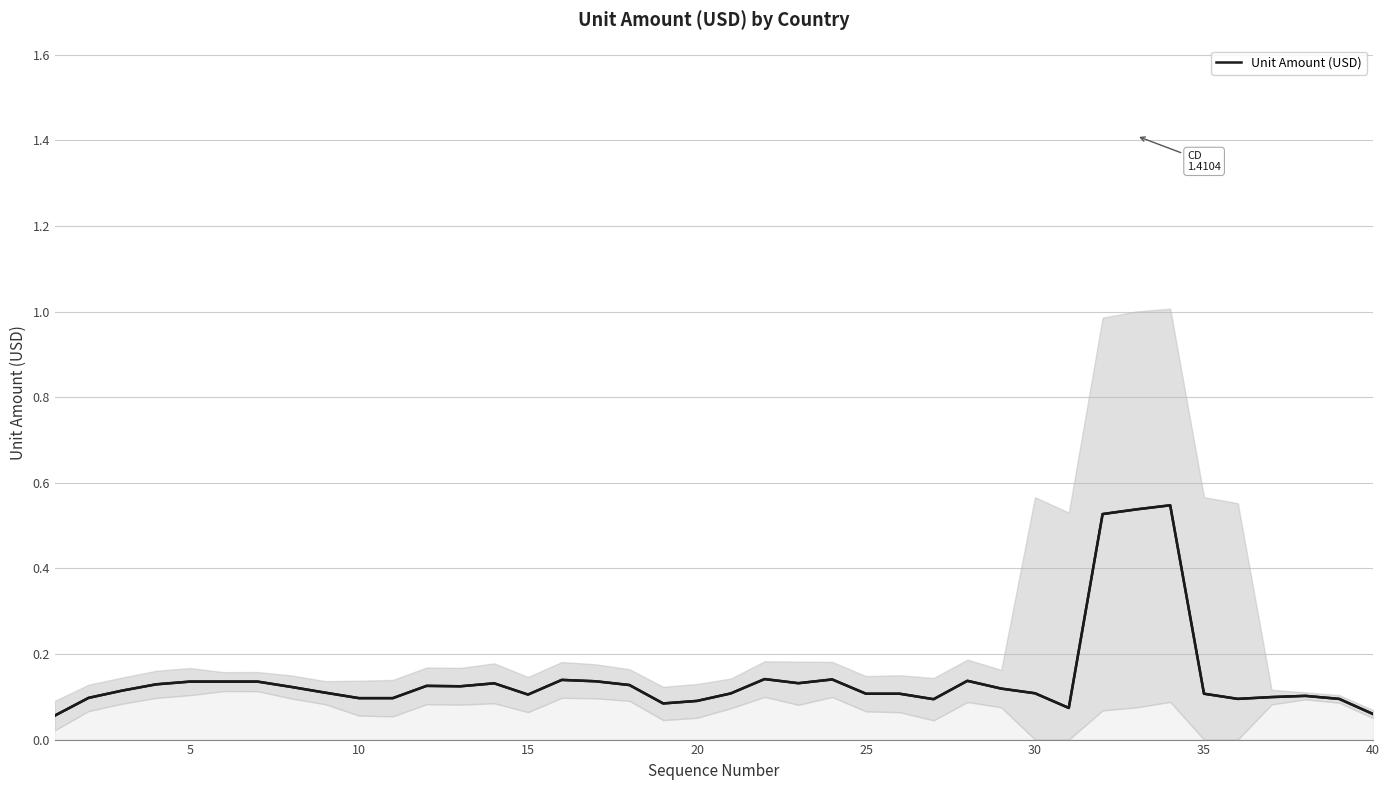

True or false: there are more than 0 points higher than both neighbors.

True